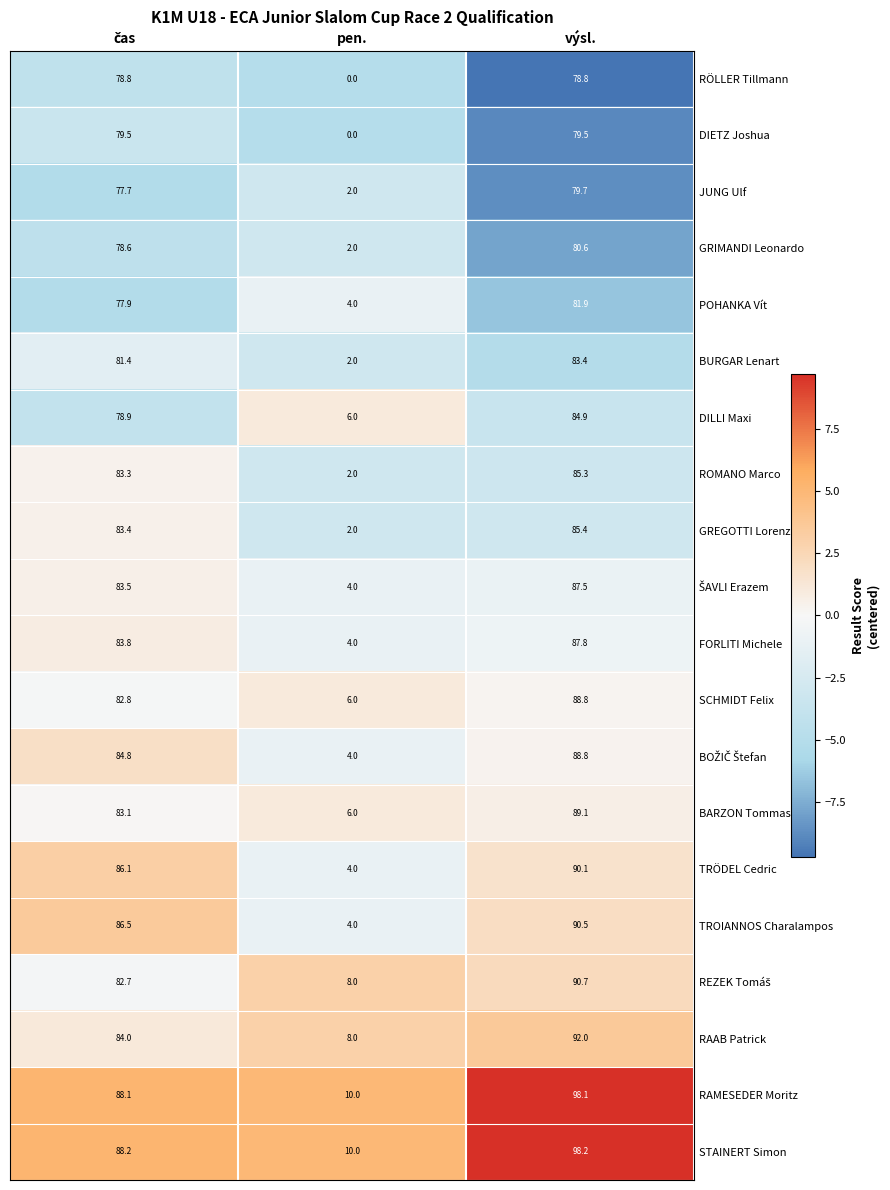

What is the maximum value for GREGOTTI Lorenzo?

85.4